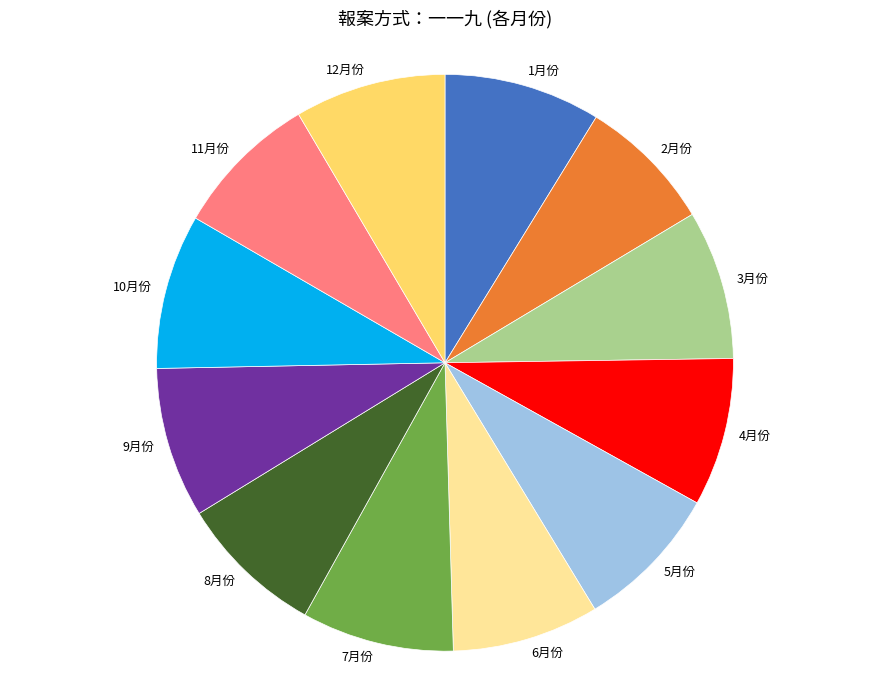

Is it true that 5月份 is 14% of the pie?

False